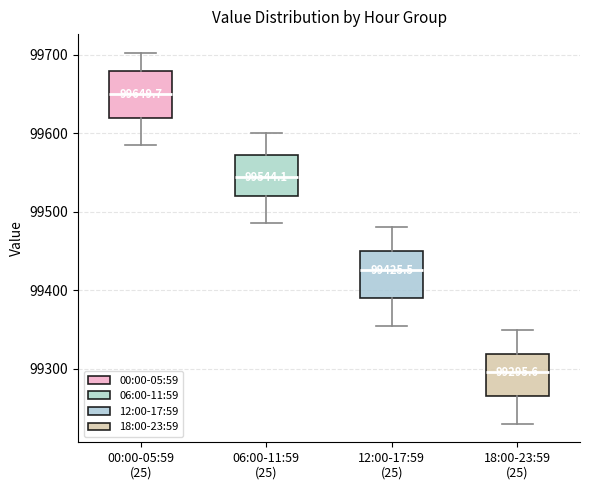

Which box has the highest median line?

00:00-05:59 (25)